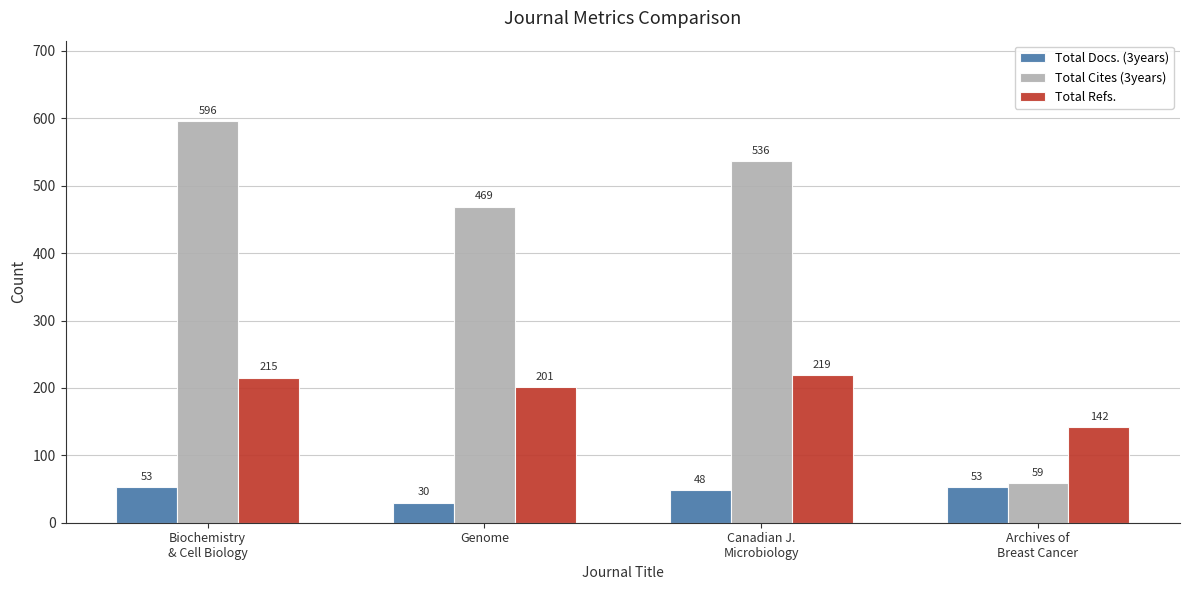

At how many categories does at least one series exceed 503?

2